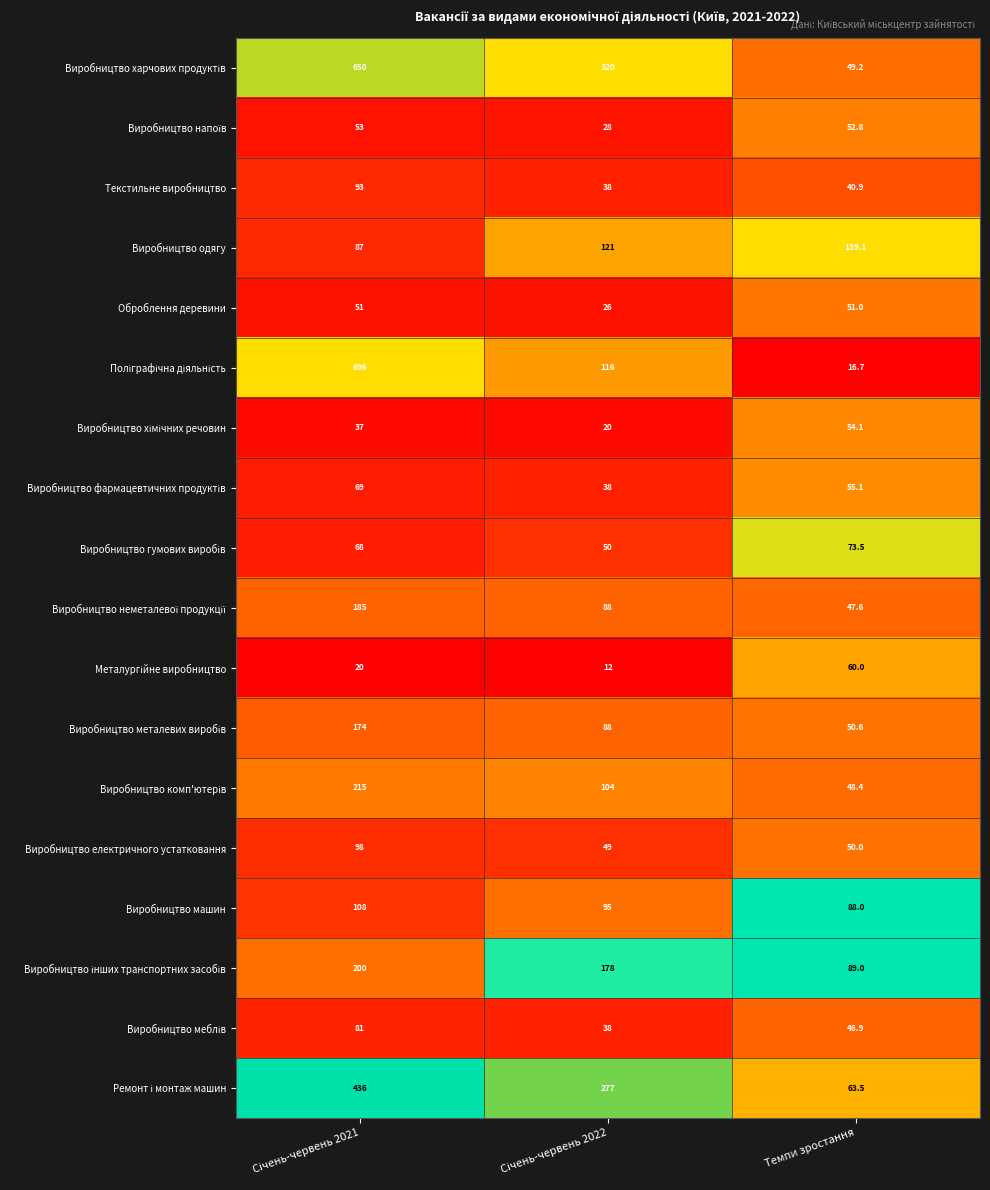

The Виробництво одягу series shows 139.1 at Темпи зростання. True or false?

True